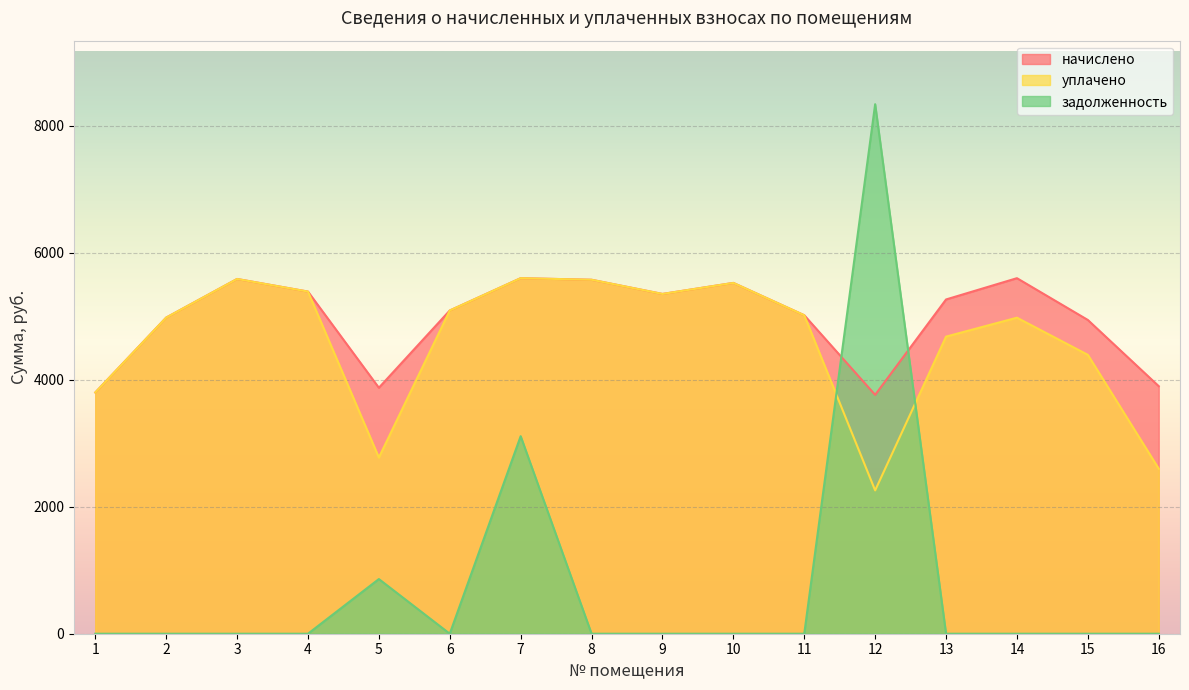

What is the value of the начислено point at the 2nd from the left?

4980.4